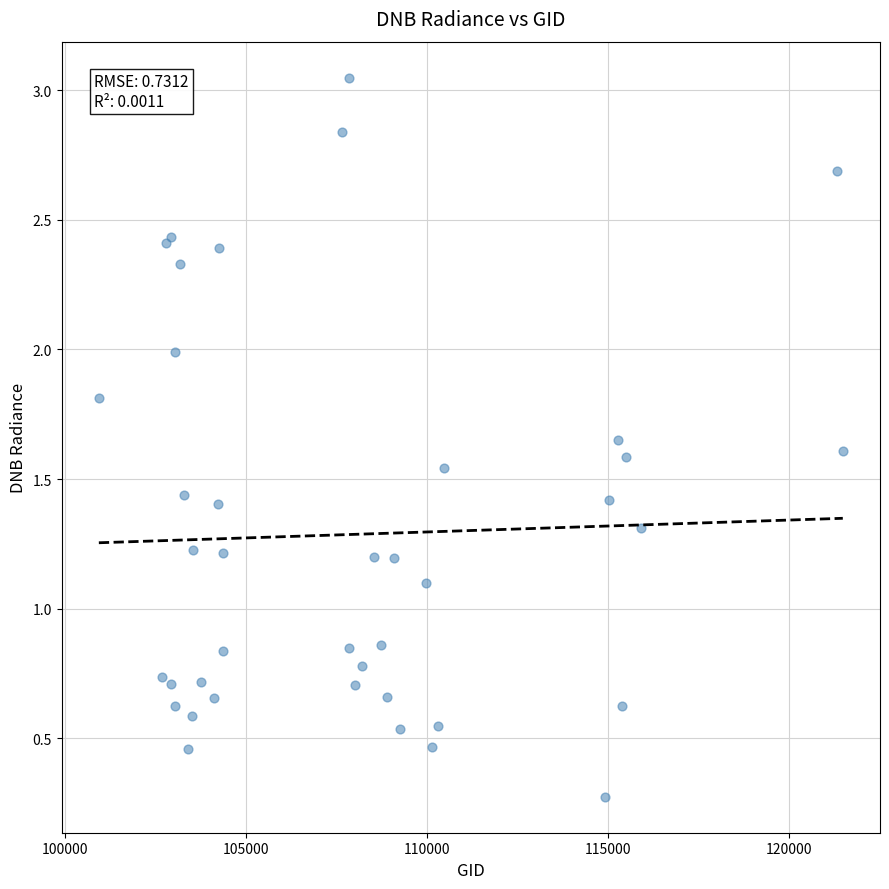

What Y value in the scatter plot is closest to 1?

1.1